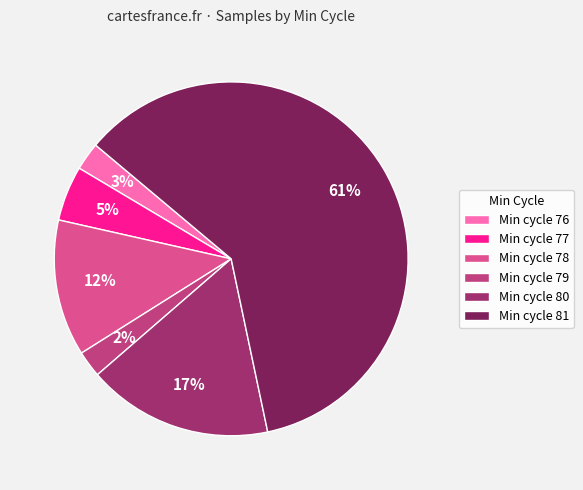

Does any single category account for the majority?

Yes